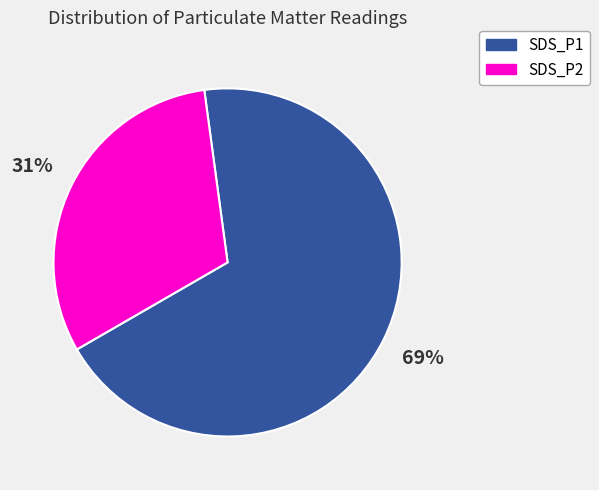

How many segments does this pie chart have?

2